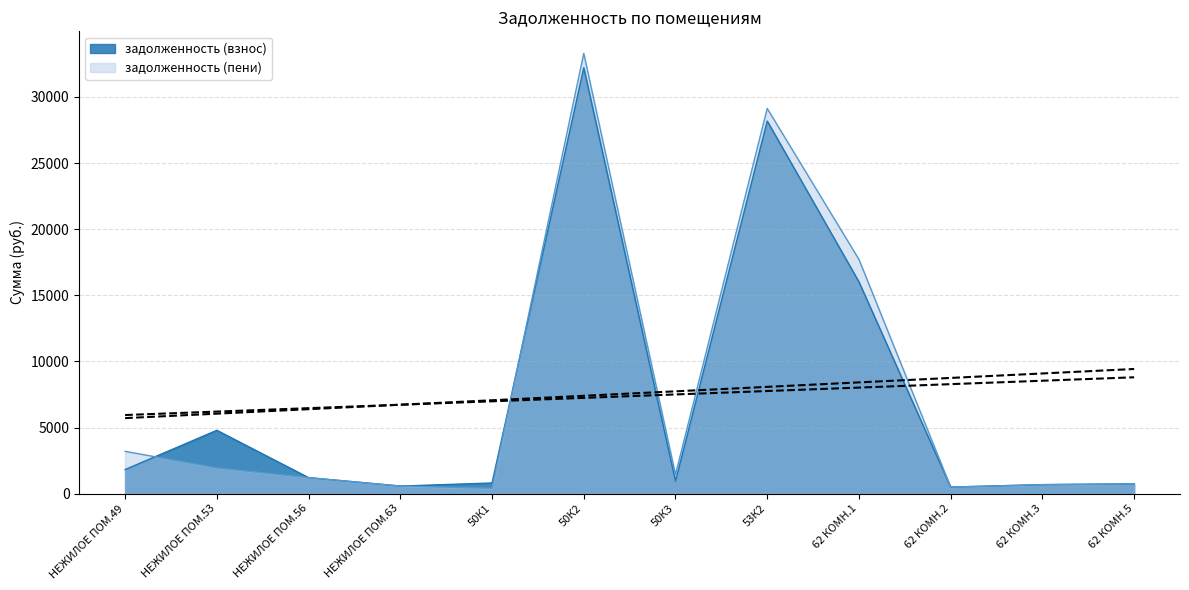

Count the number of categories in the chart.

12